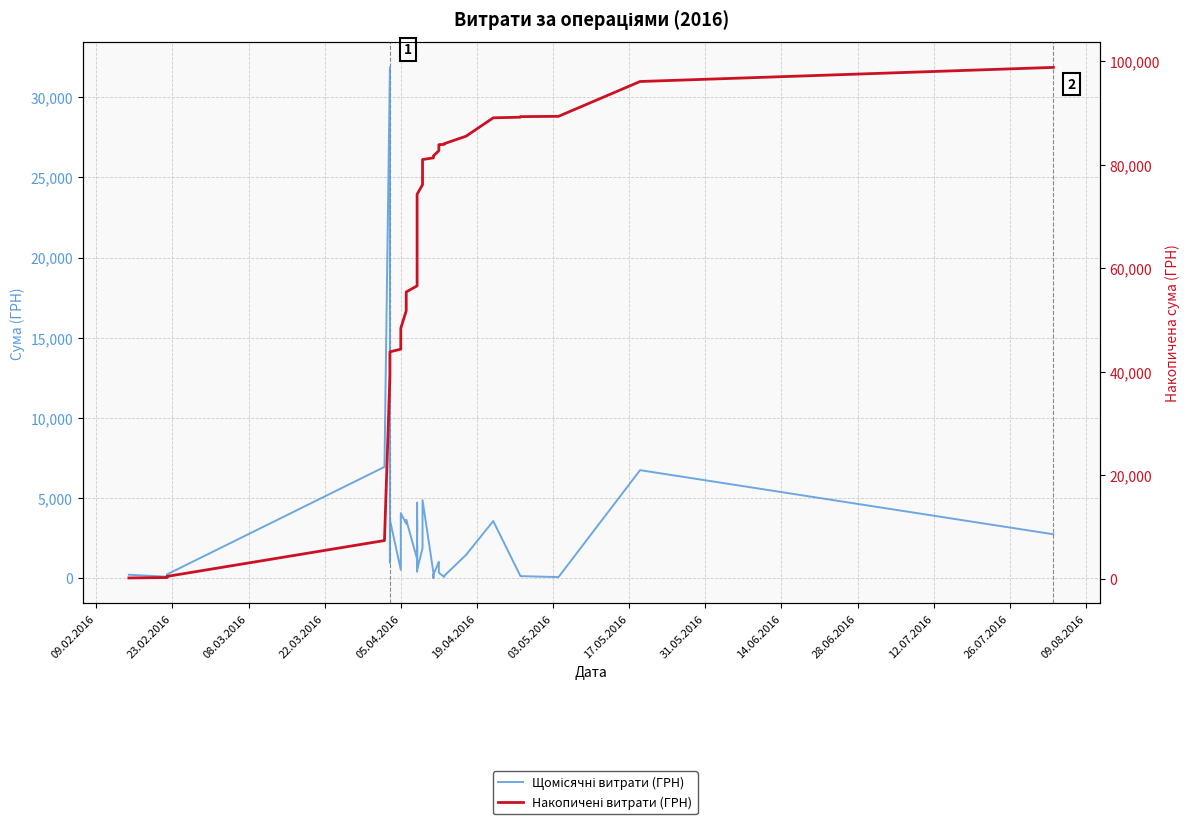

How many distinct data groups are displayed?

2